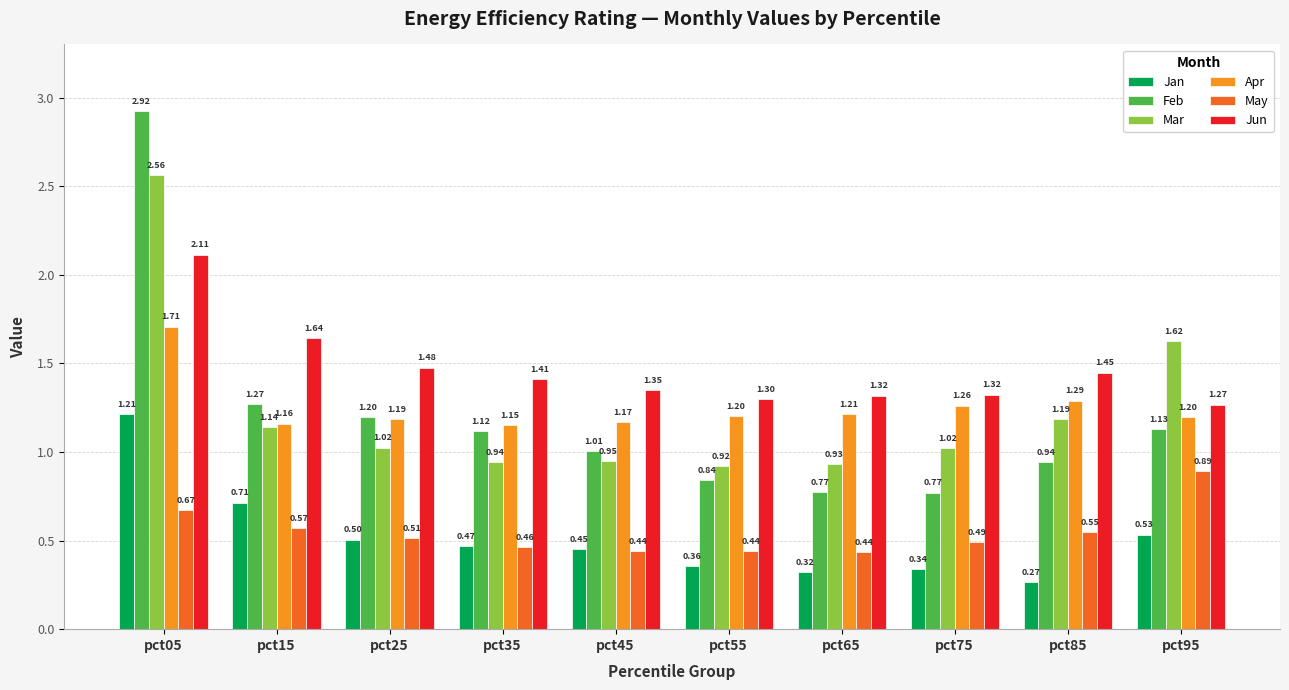

How many distinct data groups are displayed?

6